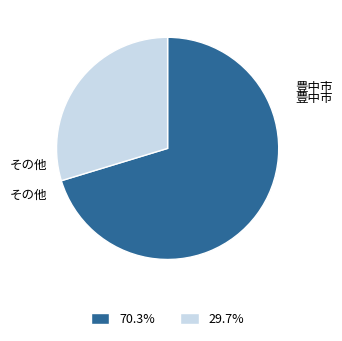

How many slices are in this pie chart?

2